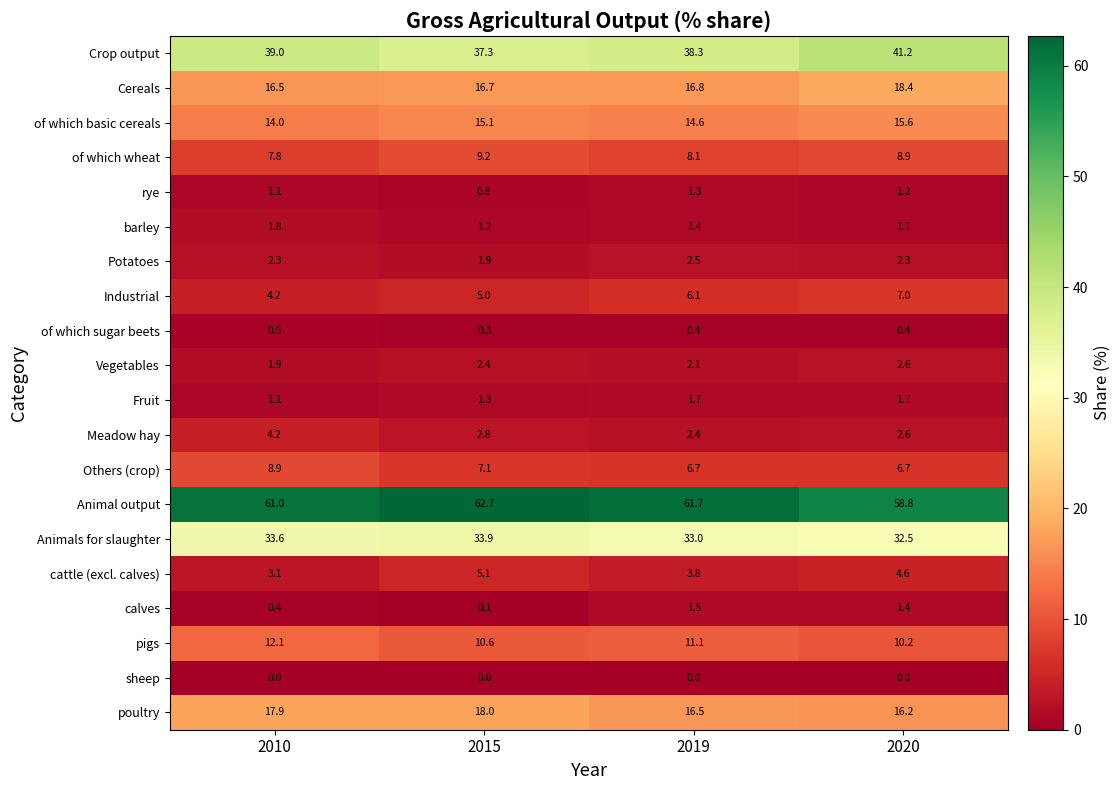

What is the maximum value shown in the chart?

62.7